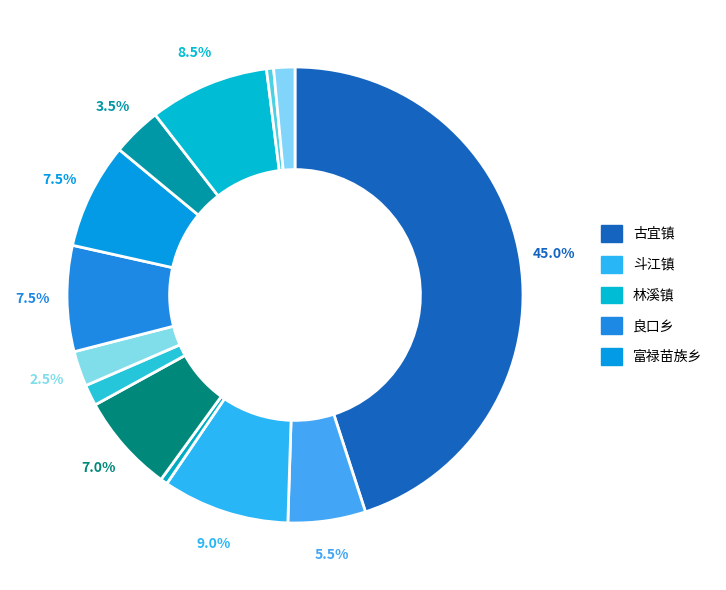

Count the number of slices in the pie.

13